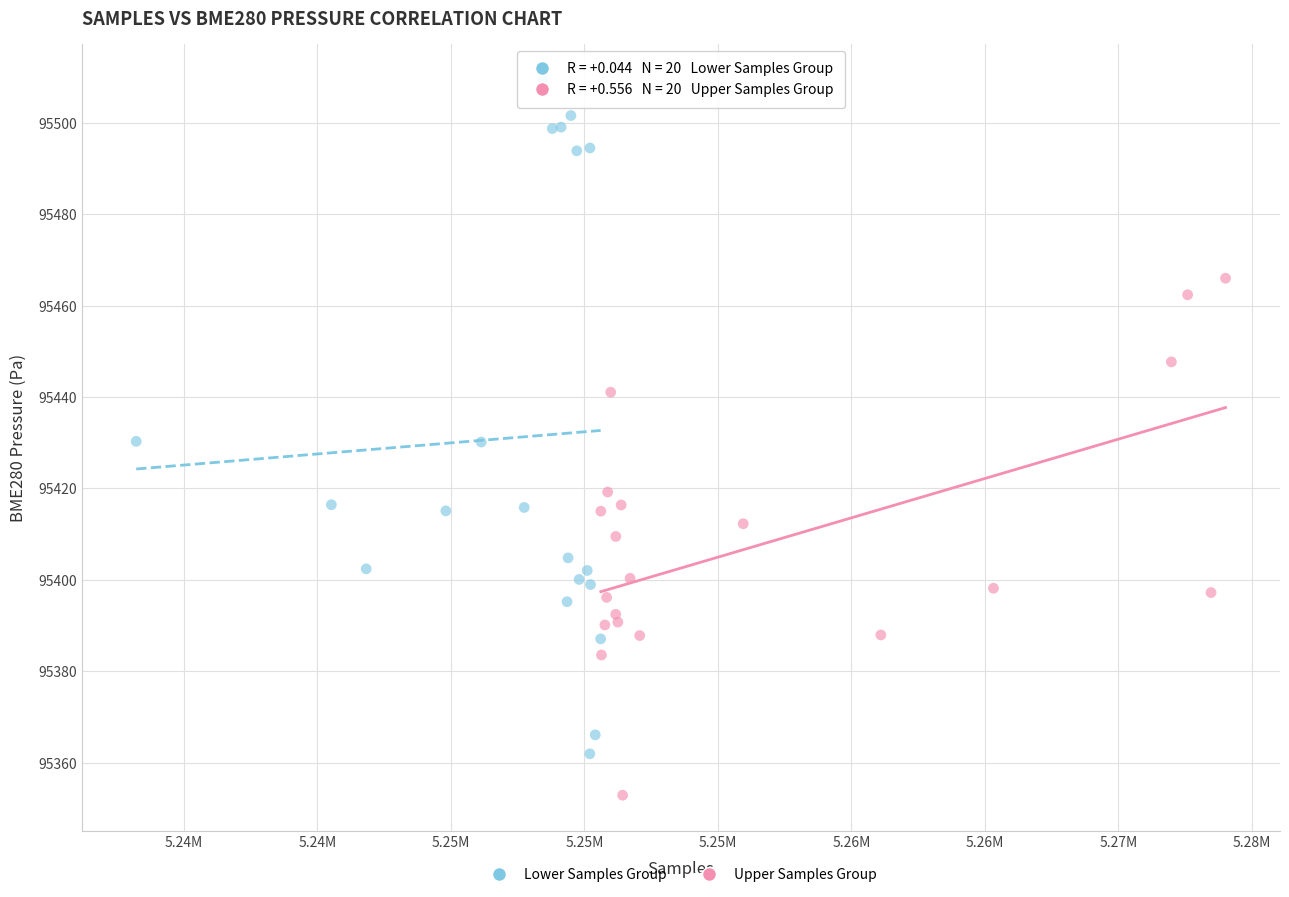

Which series contains the highest Y value?

Lower Samples Group